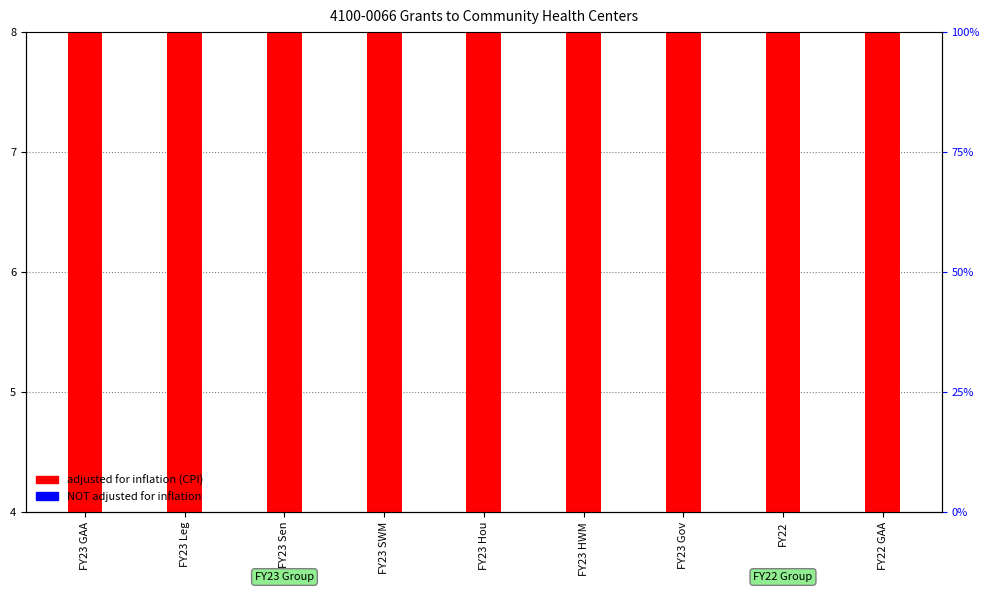

The value of NOT adjusted for inflation at FY23 Gov is 0.2. True or false?

True